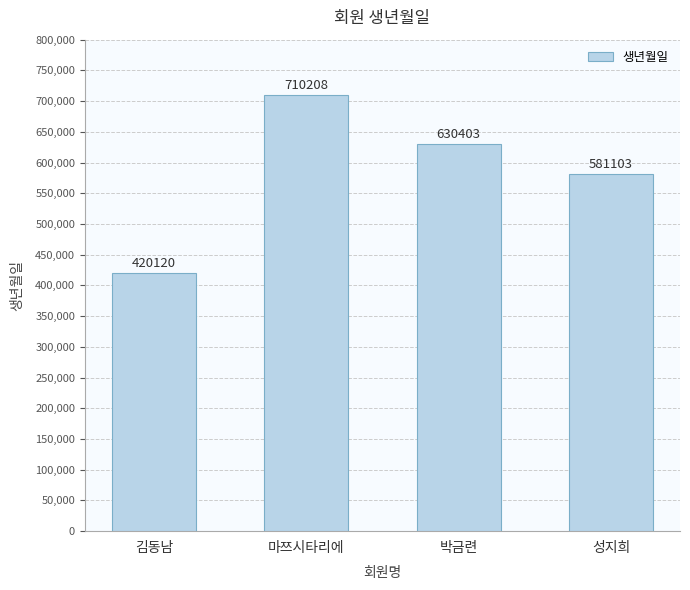

List the labels in order of value, smallest first.

김동남, 성지희, 박금련, 마쯔시타리에